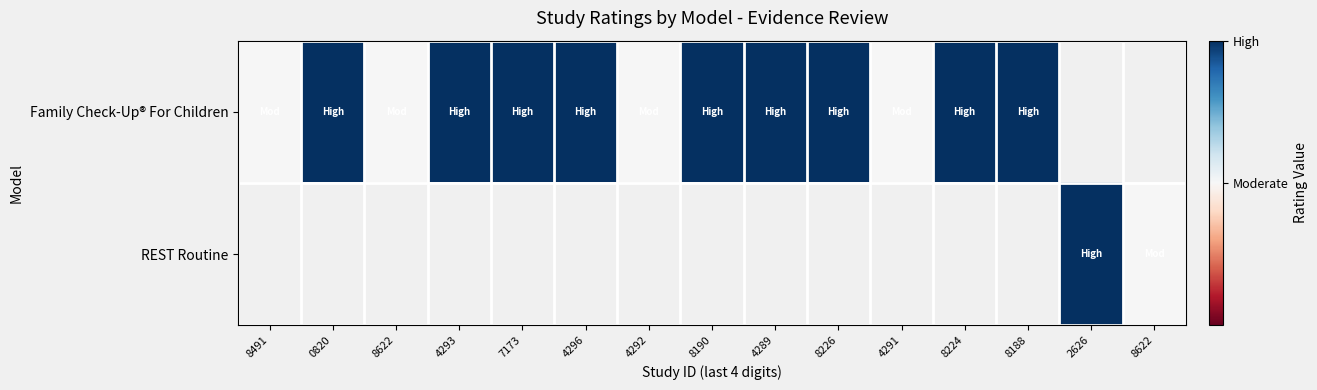

Between 8226 and 8188, which series saw the biggest shift?

Family Check-Up® For Children